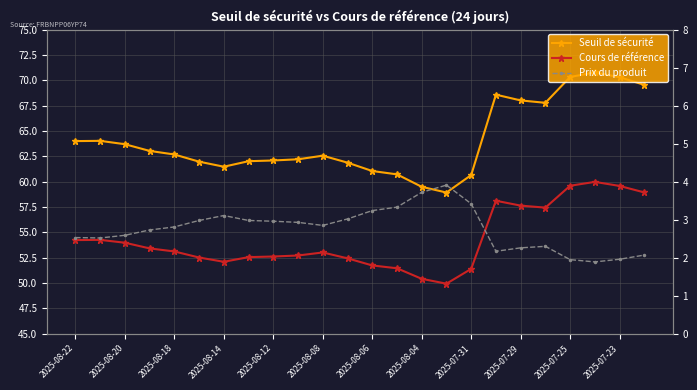

Rank the series by their maximum value, from highest to lowest.

Seuil de sécurité, Cours de référence, Prix du produit